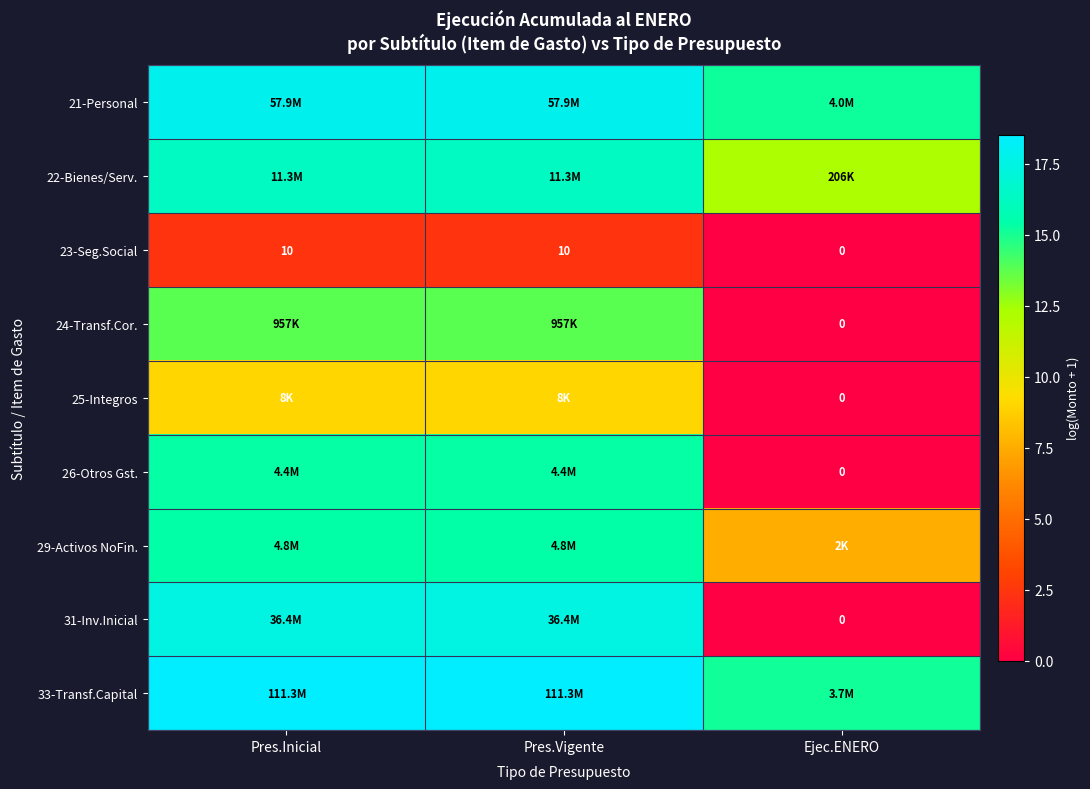

How many values in the 23-Seg.Social series are below 10?

1